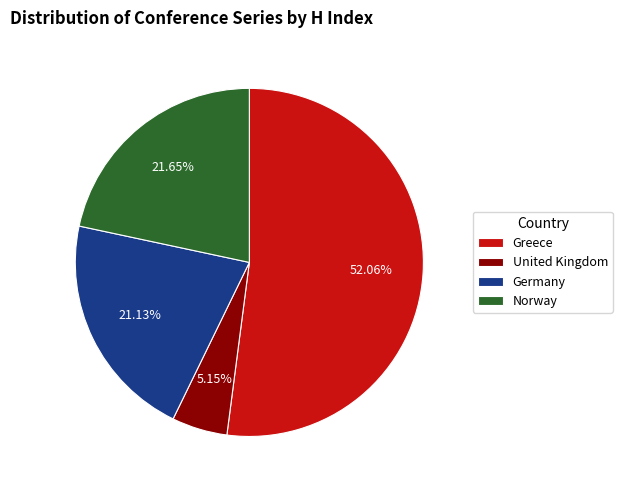

Rank the categories by value from lowest to highest.

United Kingdom, Germany, Norway, Greece